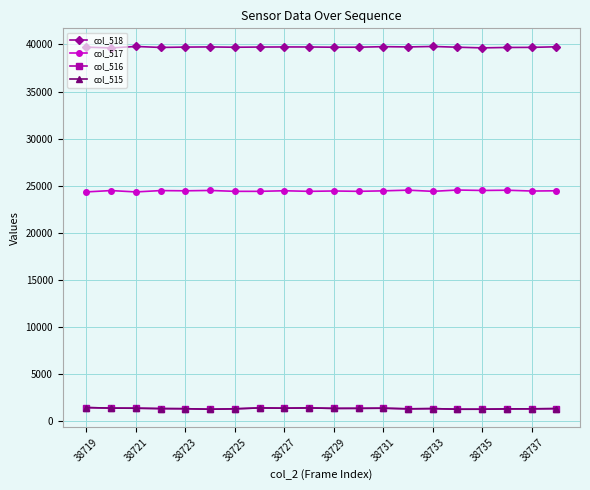

What is the value of the col_516 point at the 12th from the left?

1386